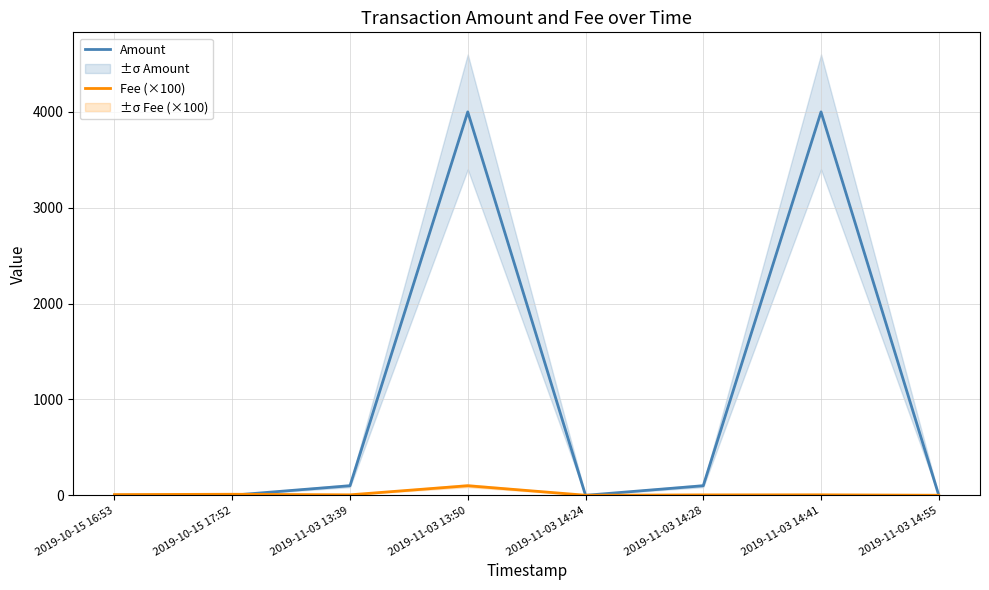

Where is Amount nearest to the value 2000?

2019-11-03 13:39